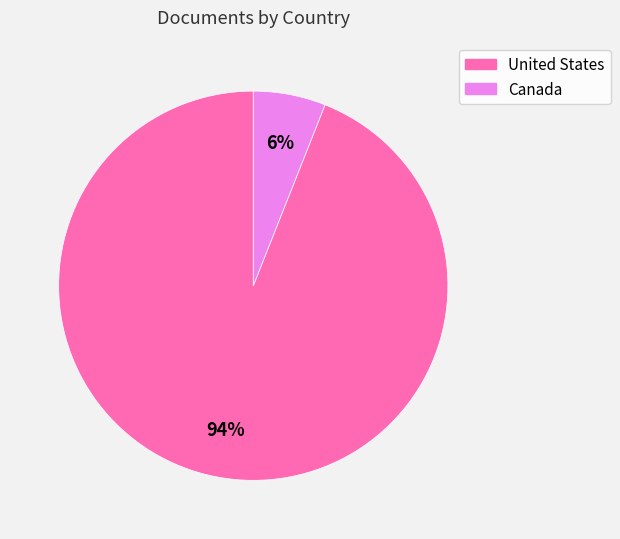

To the nearest percent, what is the combined percentage of United States and Canada?

100%